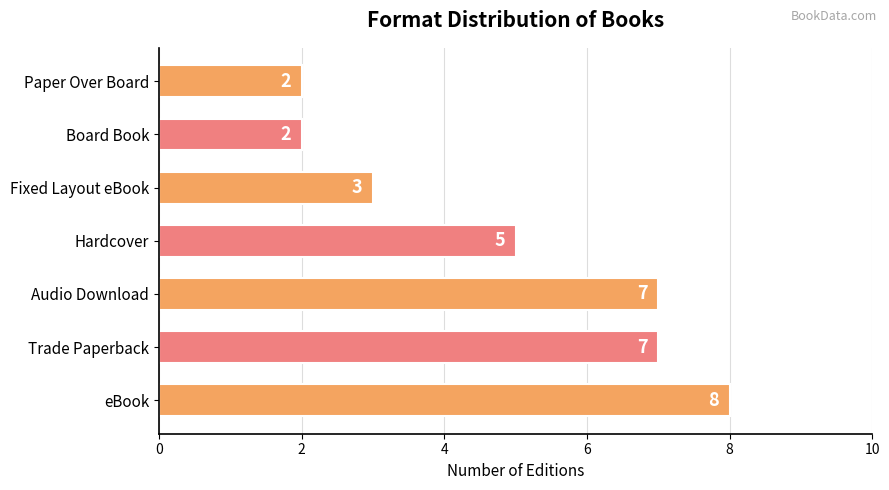

Reading top to bottom, list all the values displayed in this chart.

2	2	3	5	7	7	8